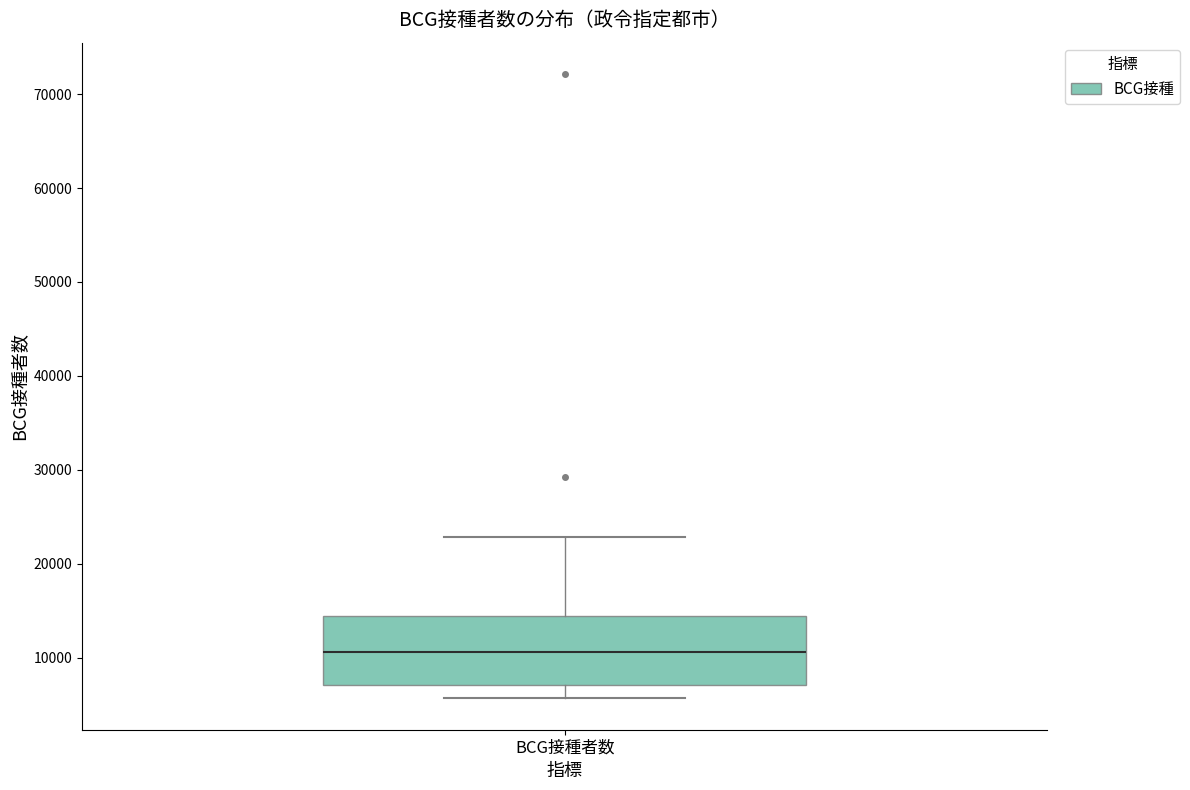

Transcribe this box plot: give where the median line is, the range the box spans, and where the two whiskers end, as read against the y-axis. The values are not printed on the chart, so give them approximately, as read against the axis.

median 11000, box 7000 to 14000, whiskers 6000 to 23000